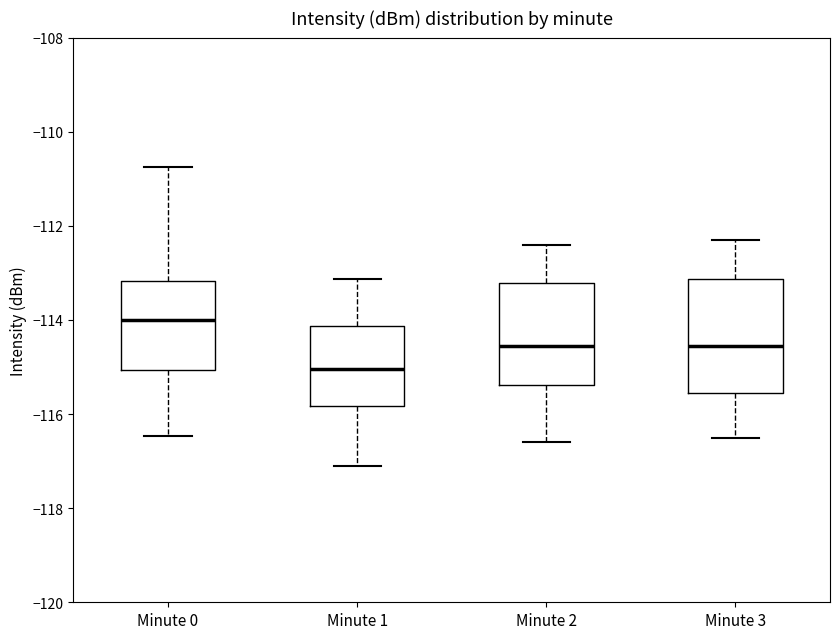

Reading left to right, read every box against the y-axis: the position of its median line, the range the box covers, and the ends of its whiskers. The values are not printed on the chart, so give them approximately, as read against the axis.

Minute 0: median -114.0, box -115.0 to -113.2, whiskers -116.4 to -110.8
Minute 1: median -115.0, box -115.8 to -114.2, whiskers -117.2 to -113.2
Minute 2: median -114.6, box -115.4 to -113.2, whiskers -116.6 to -112.4
Minute 3: median -114.6, box -115.6 to -113.2, whiskers -116.4 to -112.2